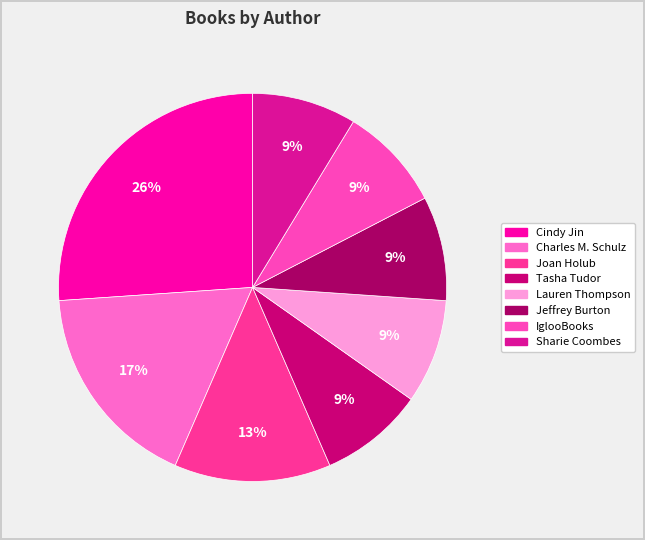

Which slice is the smallest?

Tasha Tudor